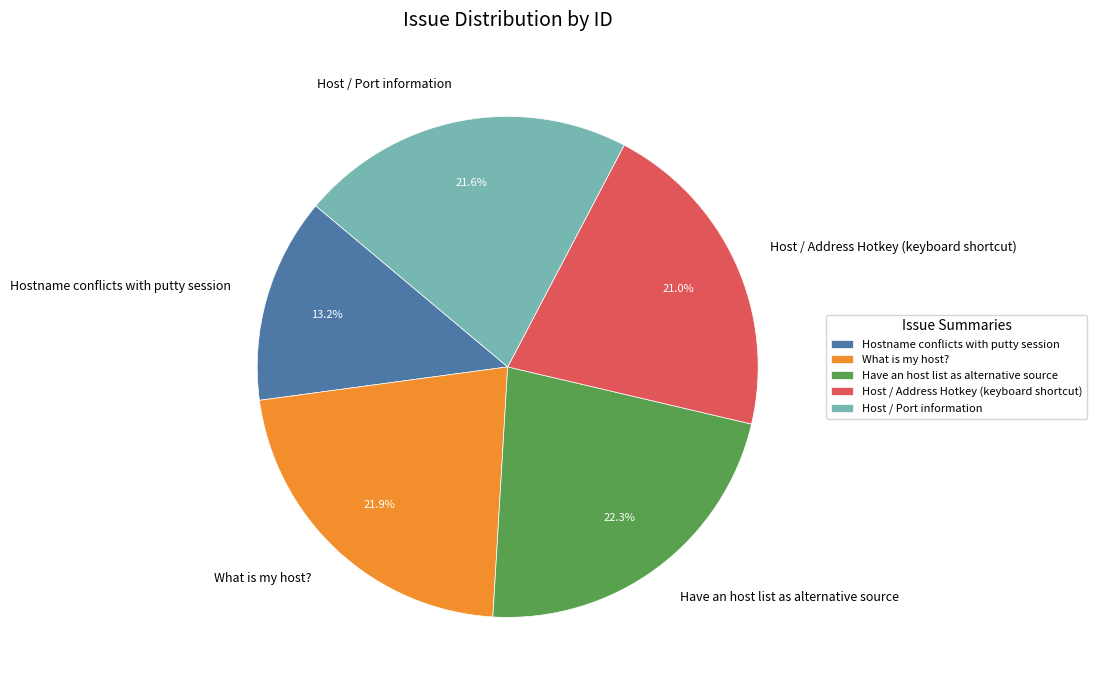

What is the smallest slice in the pie chart?

Hostname conflicts with putty session